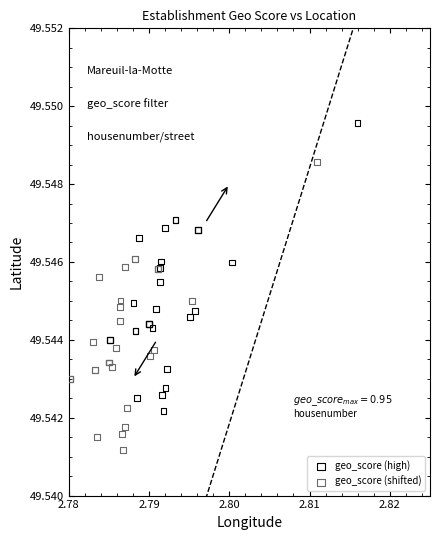

Which series contains the highest Y value?

geo_score (high)